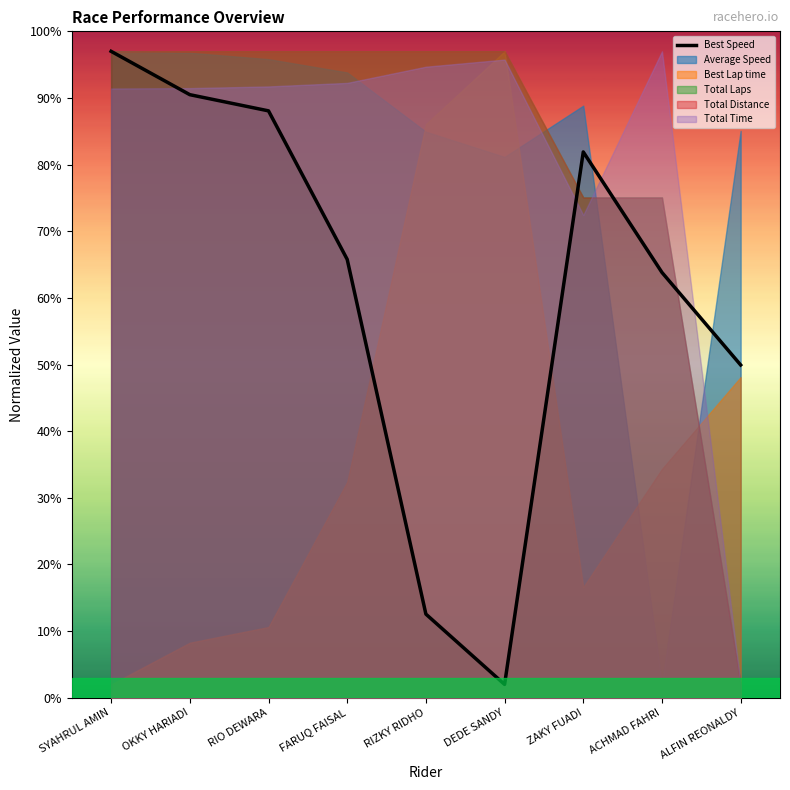

Where is the data nearest to the value 49?

ALFIN REONALDY